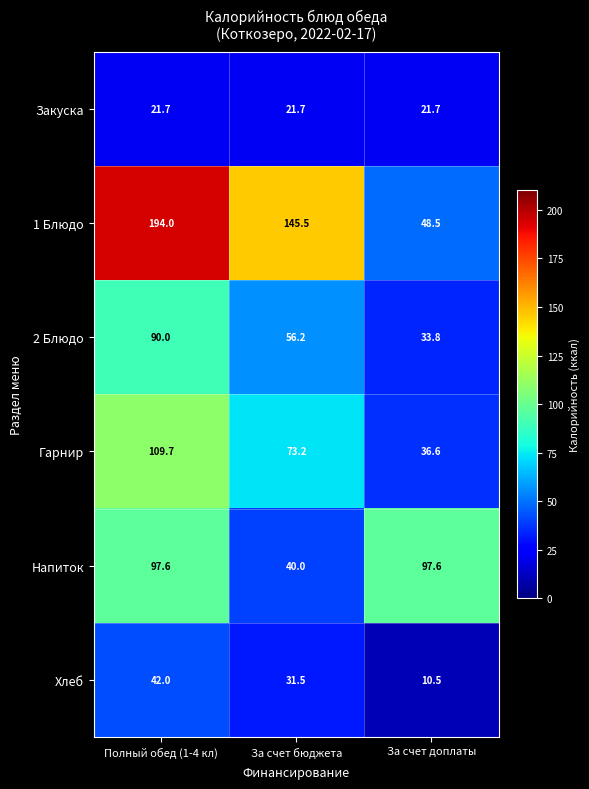

True or false: 1 Блюдо has a value of 33.2 at За счет доплаты.

False